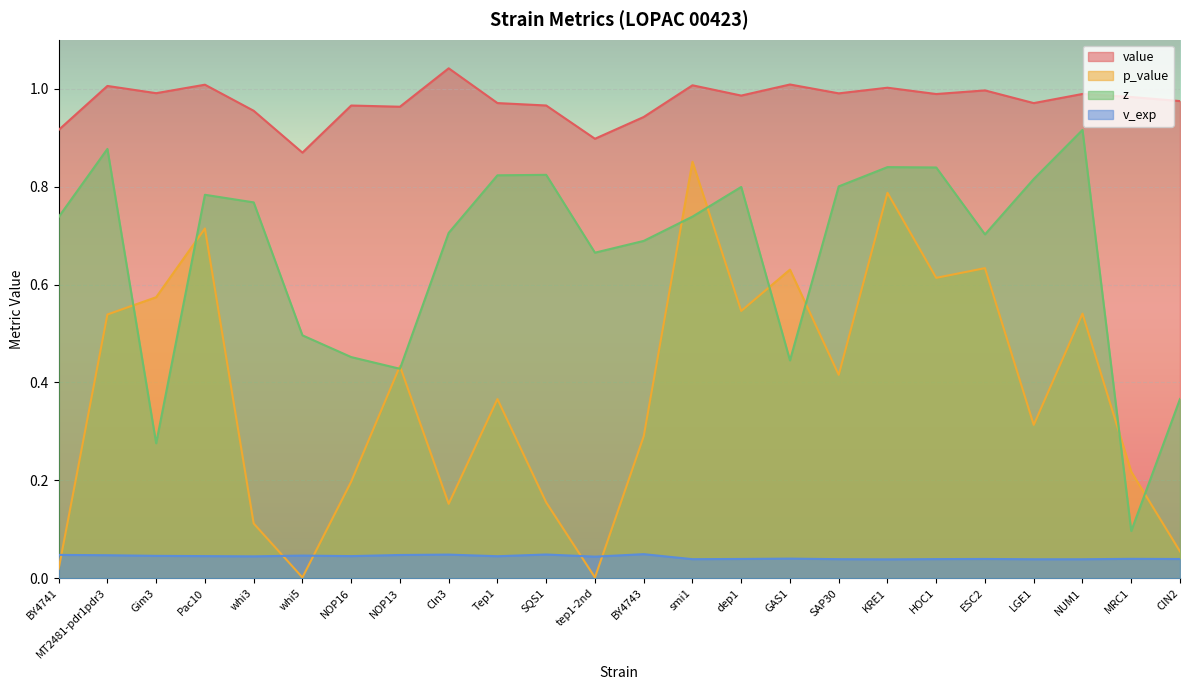

Is the value of p_value at CIN2 greater than the value of v_exp at Pac10?

Yes